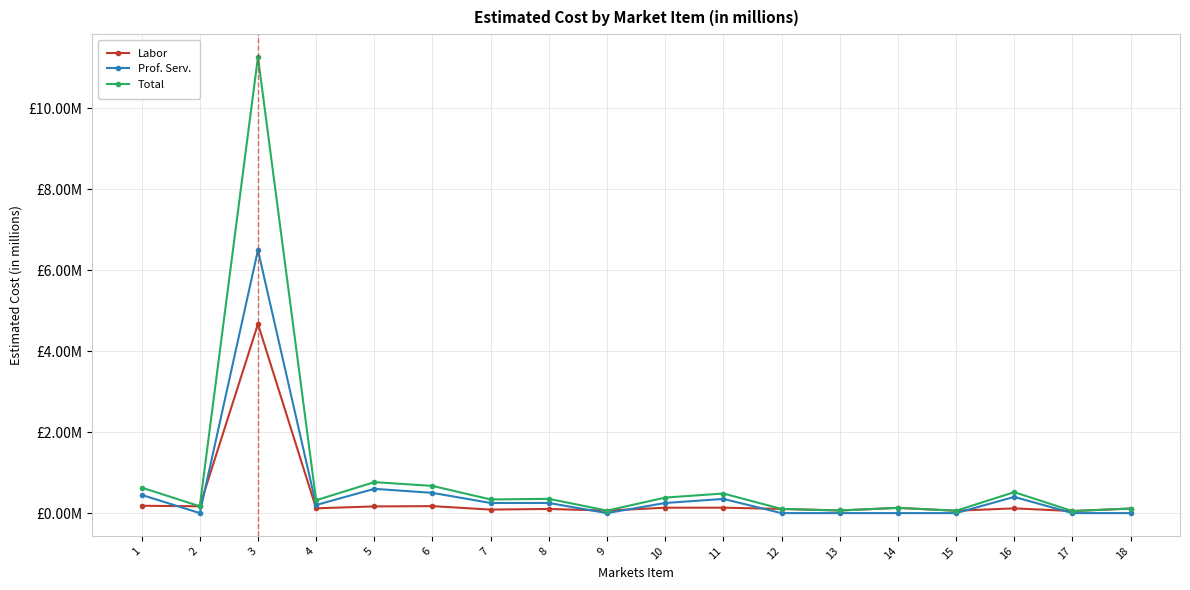

What is the value of the Prof. Serv. point at the 8th from the left?

0.2